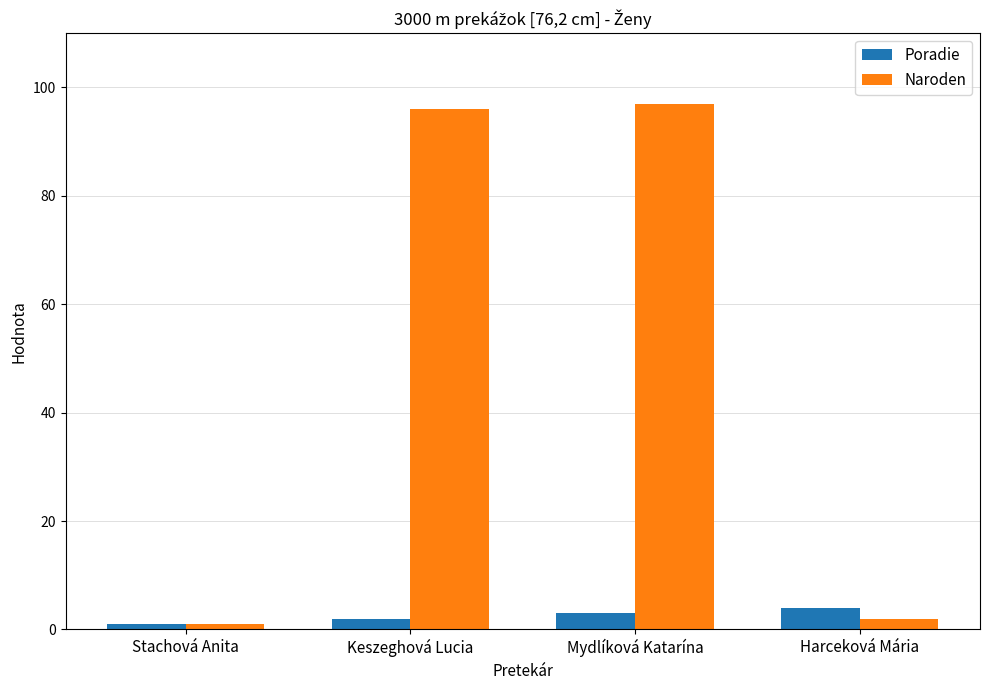

Which series has the largest range (max minus min)?

Naroden